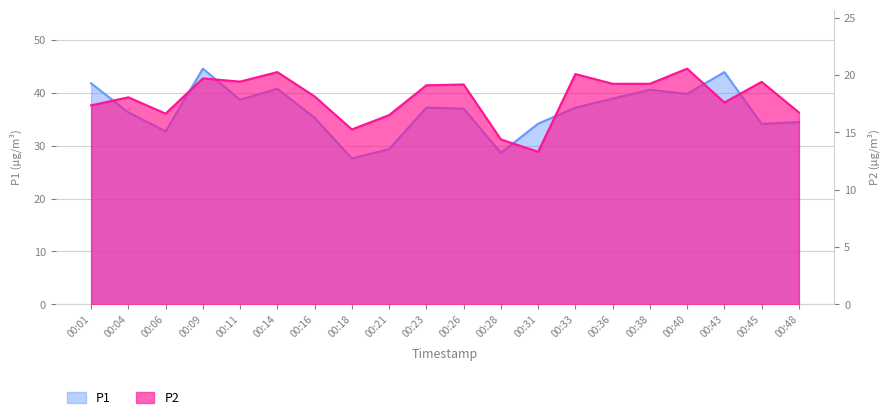

Where is the first local maximum for P1?

00:09